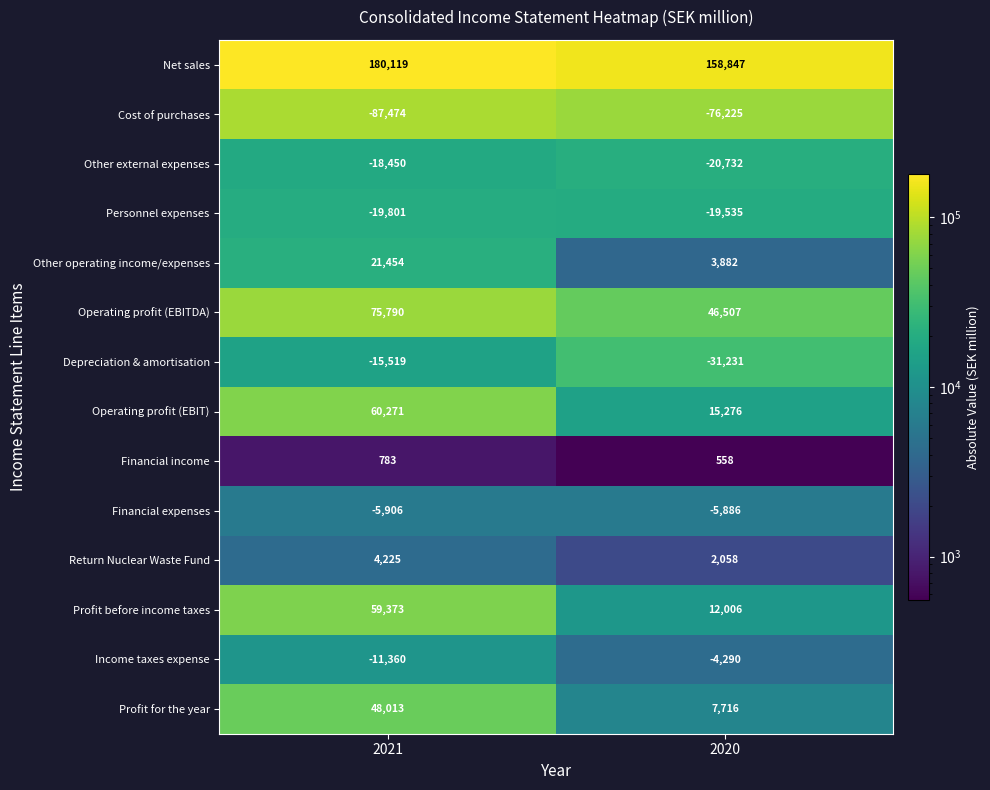

Which series has the widest spread of values?

Profit before income taxes